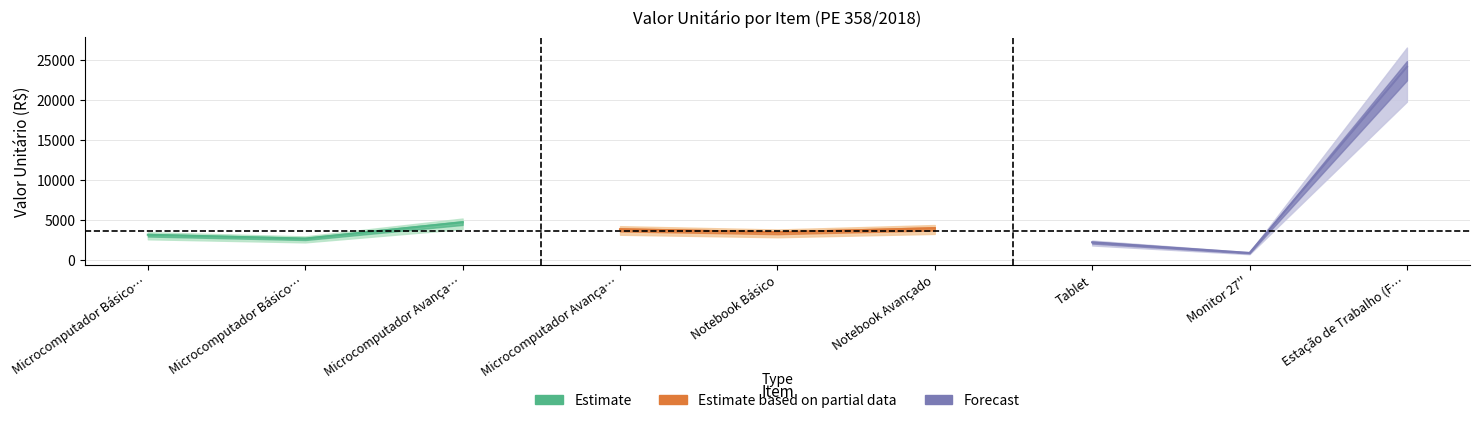

How many data points are less than 3452?

4